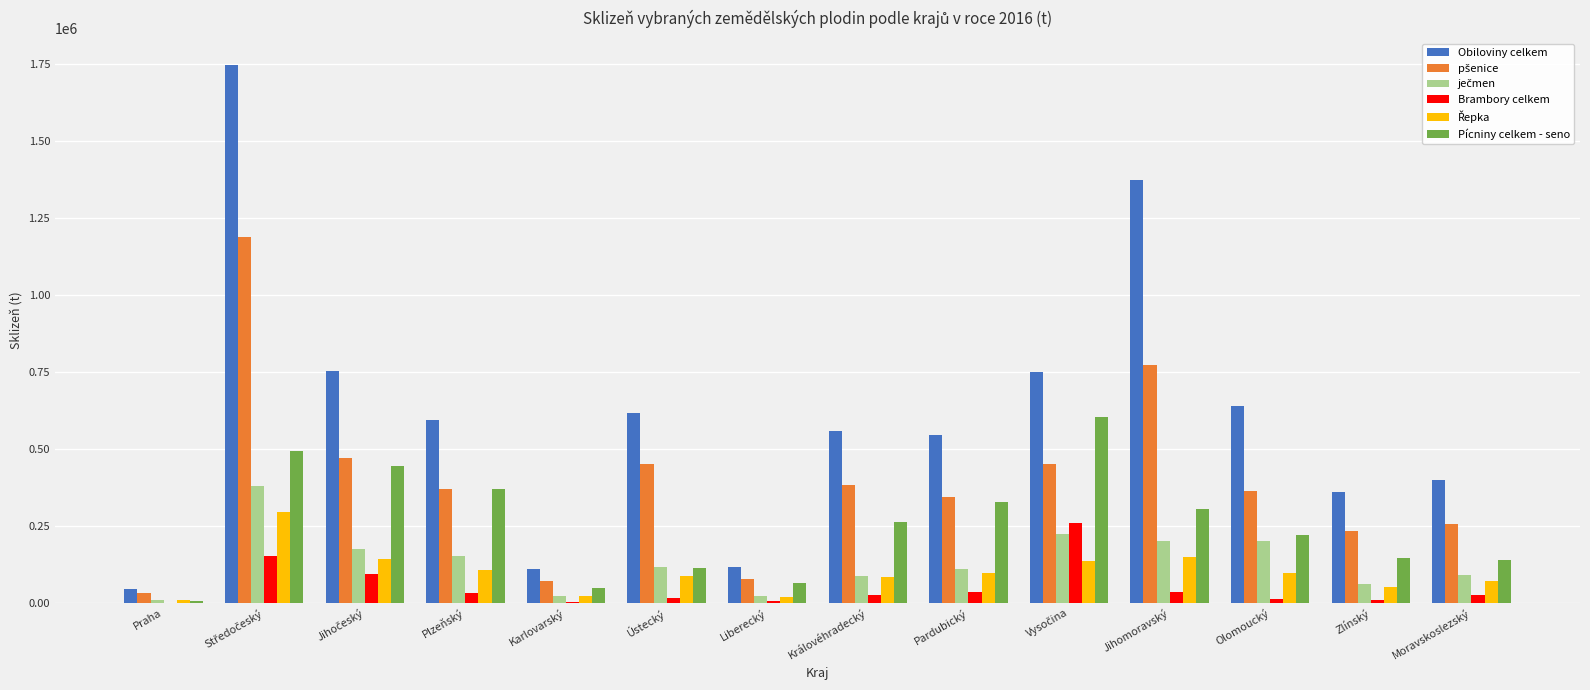

Which series changed the most between Ústecký and Moravskoslezský?

Obiloviny celkem